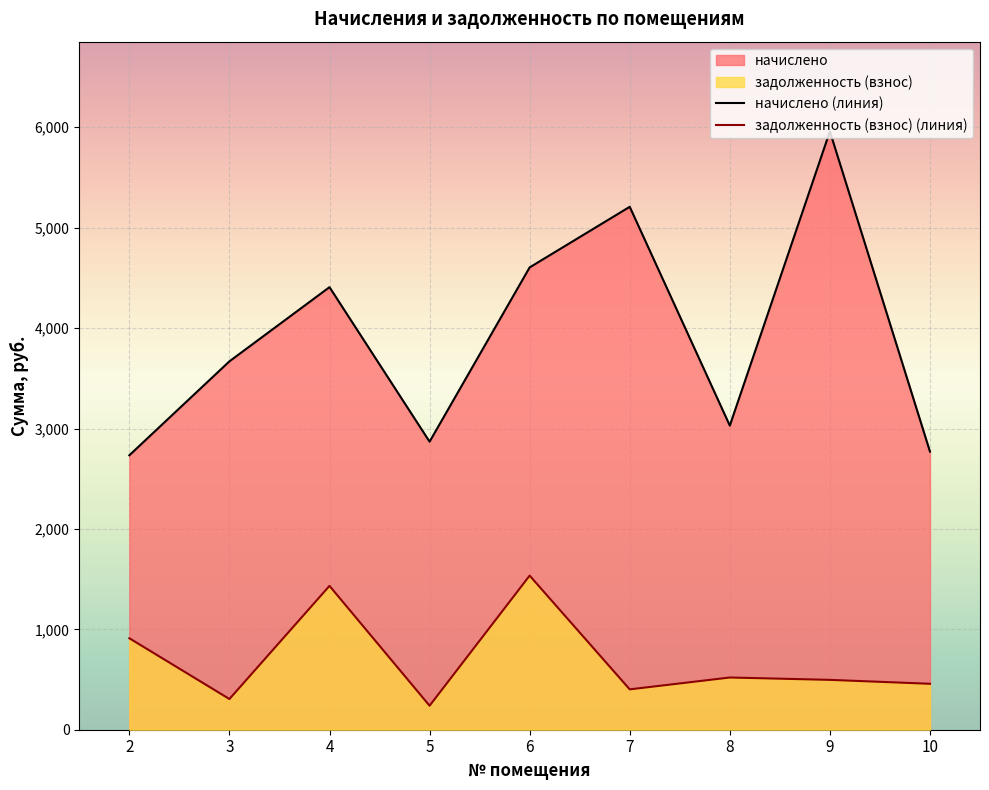

At which label is начислено closest to 4346?

4